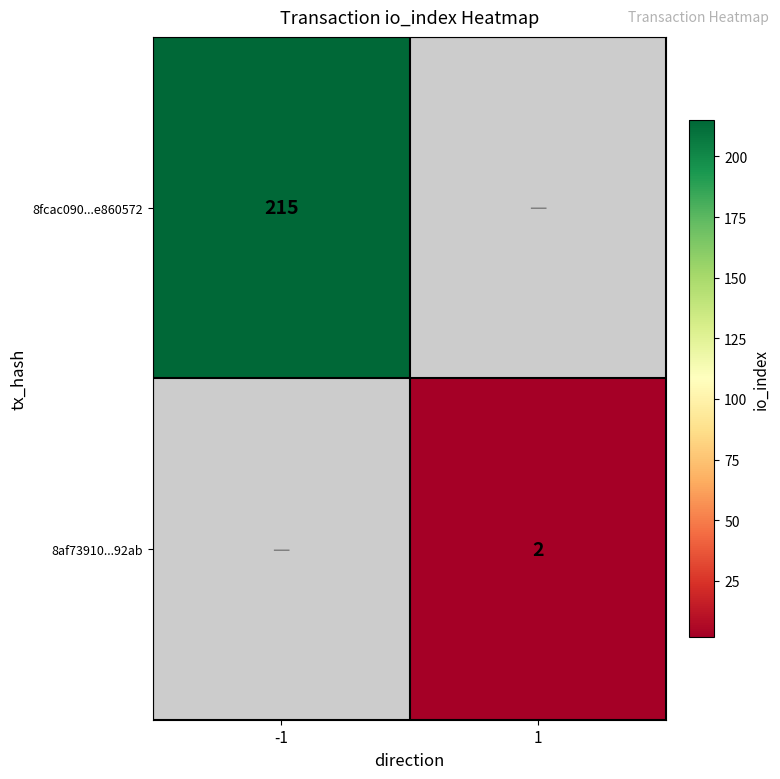

True or false: 8fcac090...e860572 has a value of 215 at -1.

True